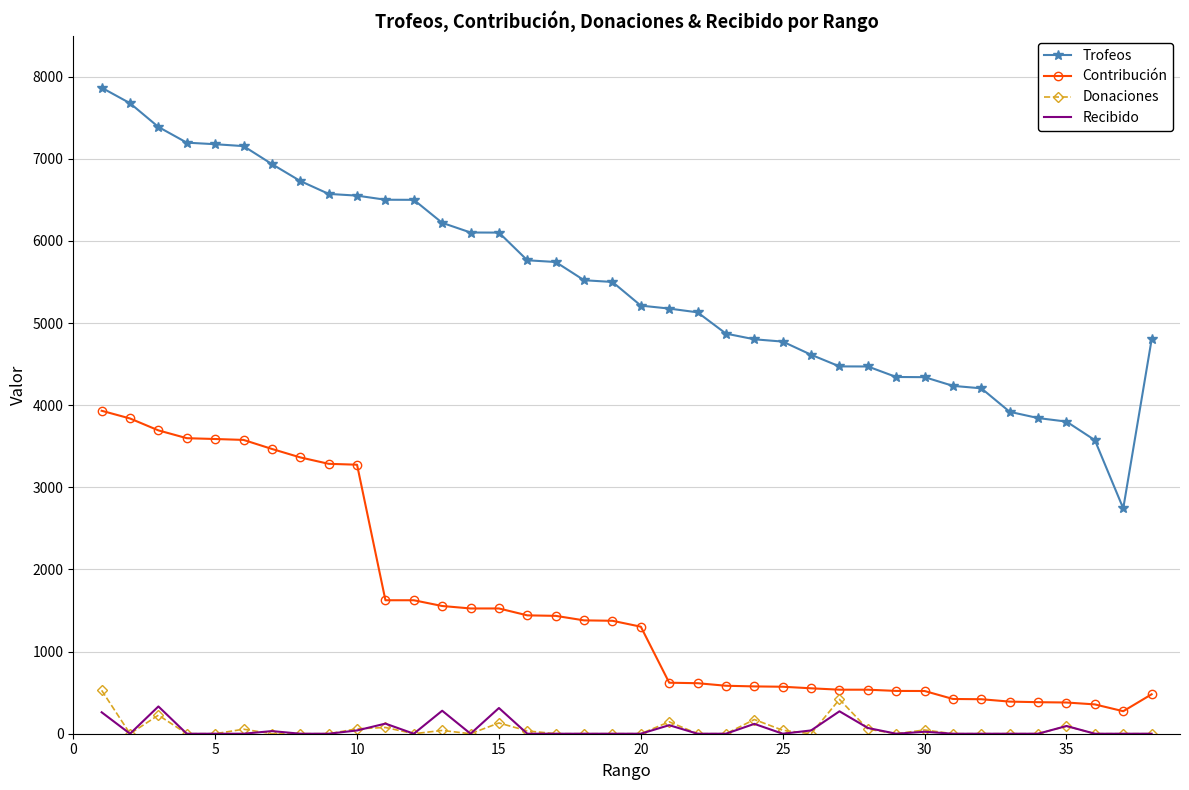

What is the maximum value shown in the chart?

7865